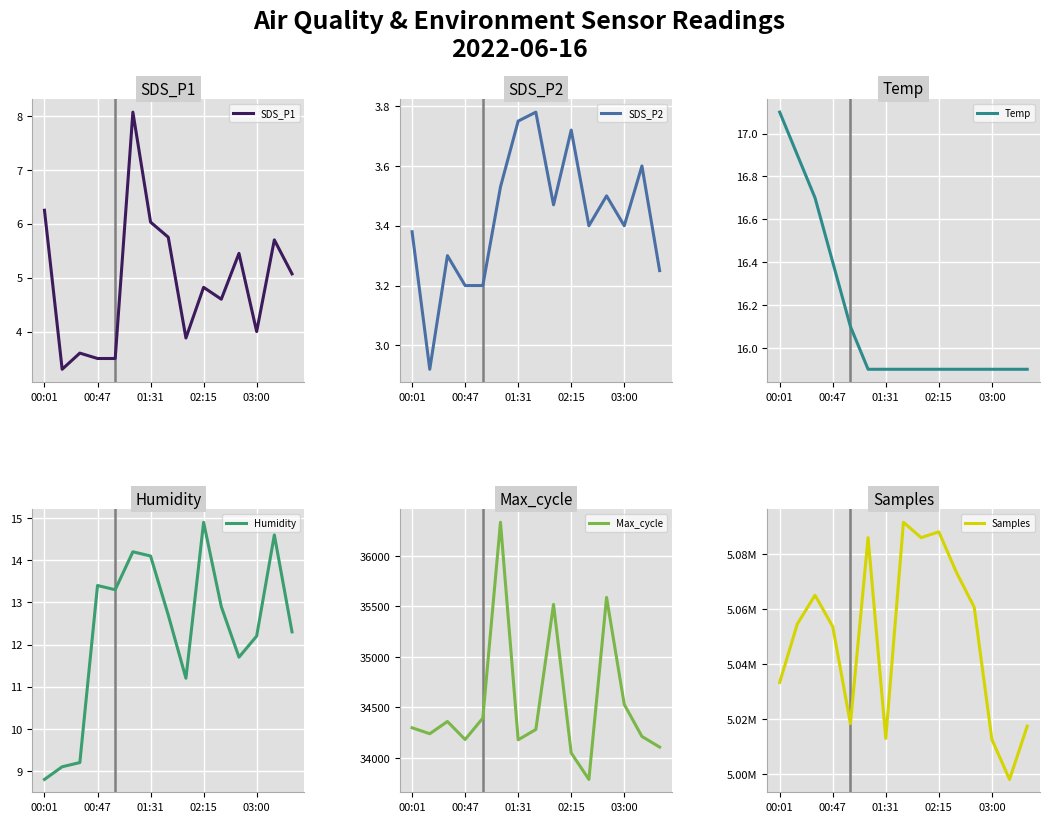

Is this an area chart (filled region under the line)?

No